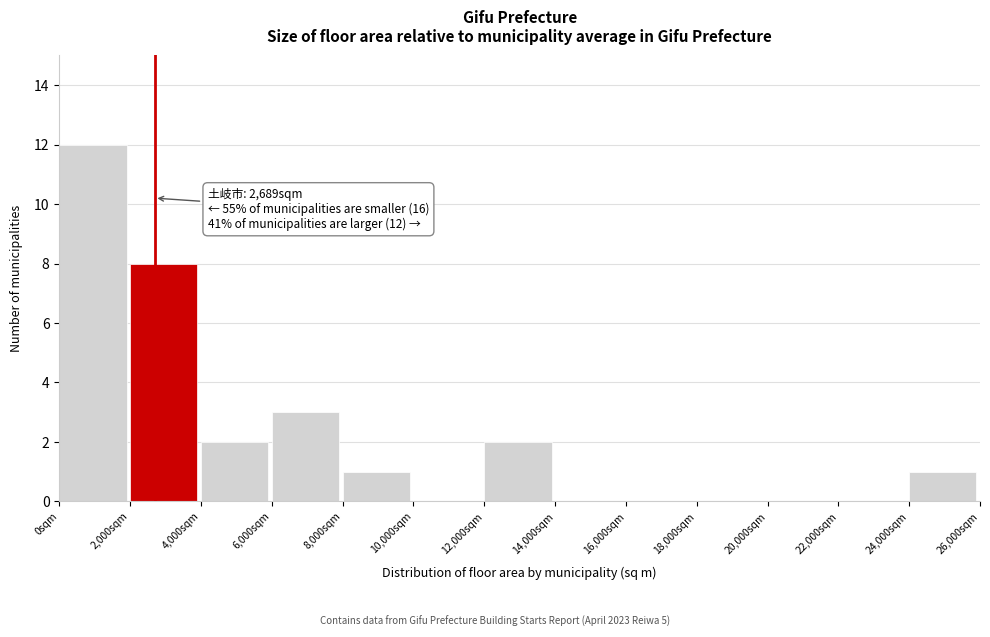

Over which range of the x-axis is the bar tallest?

0 to 2000